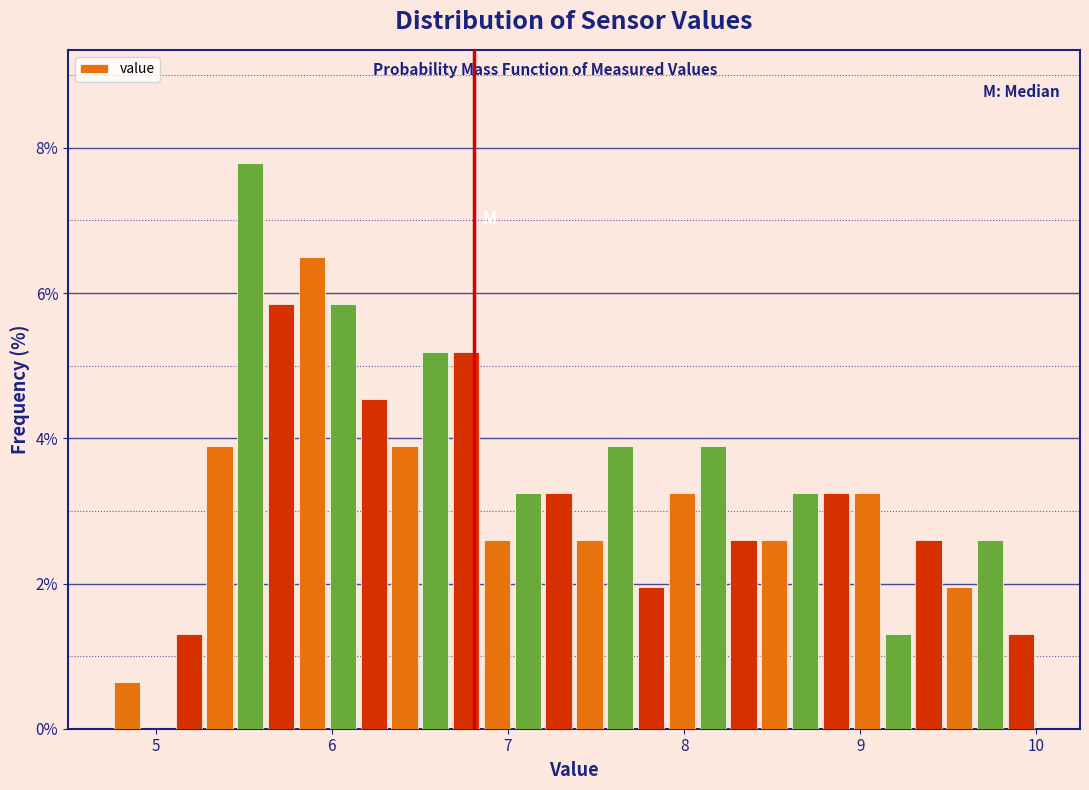

Read against the x-axis, roughly where is the centre of the tallest bar?

5.5